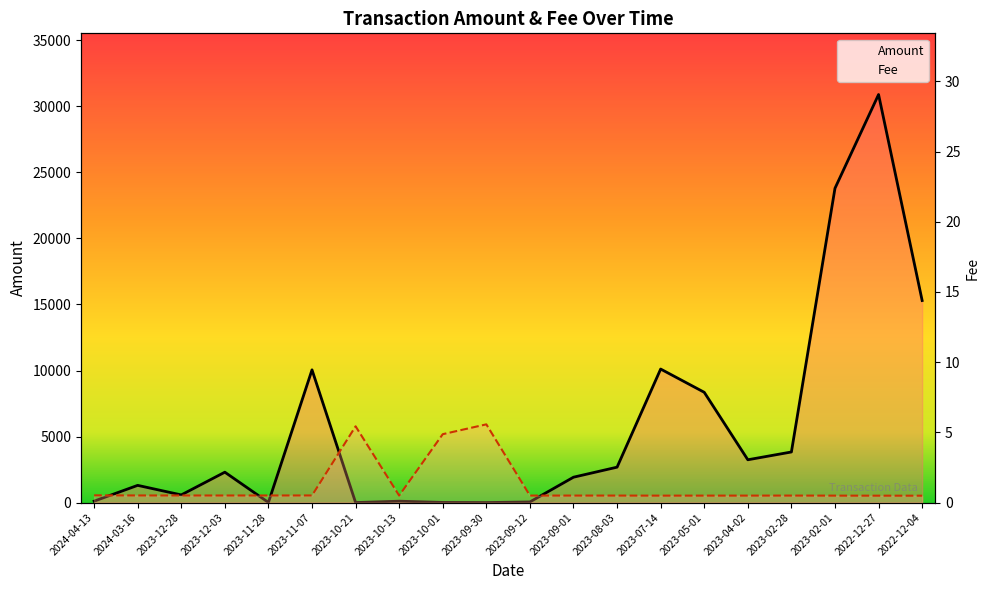

Is it true that Amount equals -15413.6 at 2023-09-30?

False